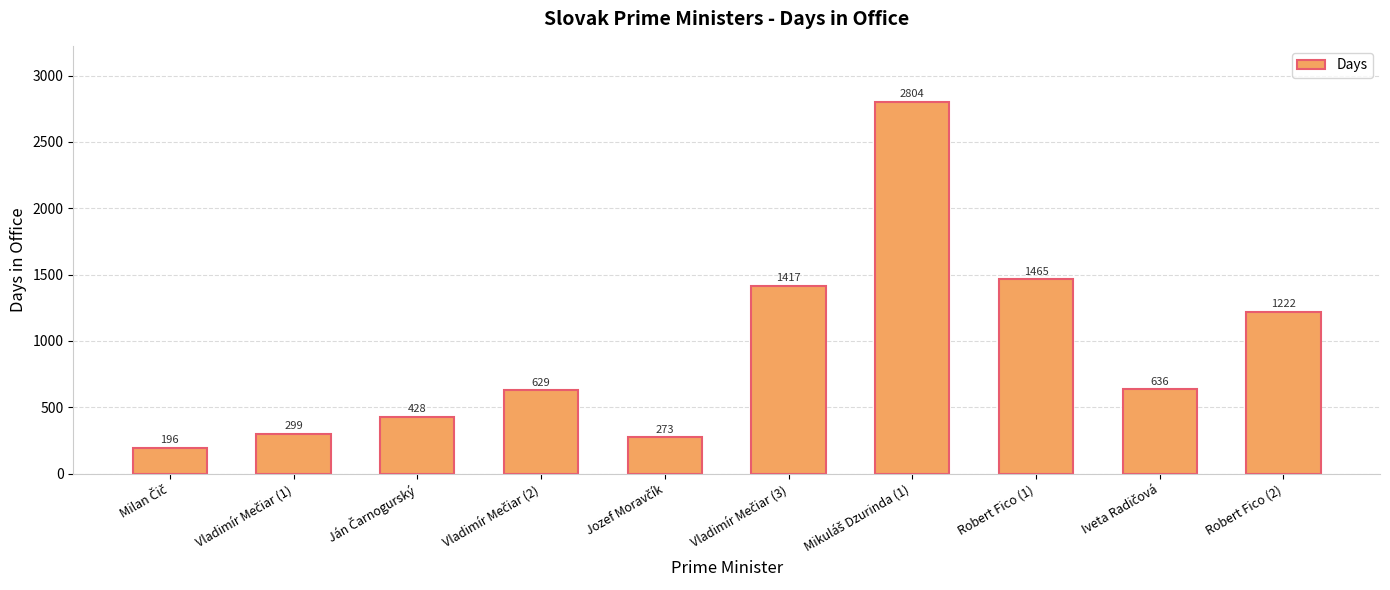

How many categories are shown in the chart?

10